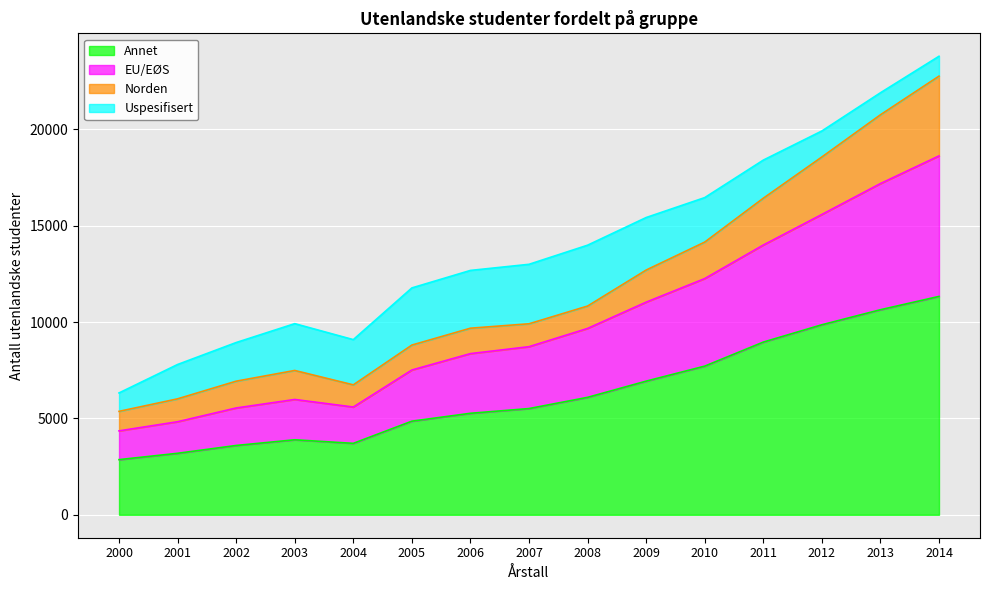

At which category is the sum across all series the highest?

2014